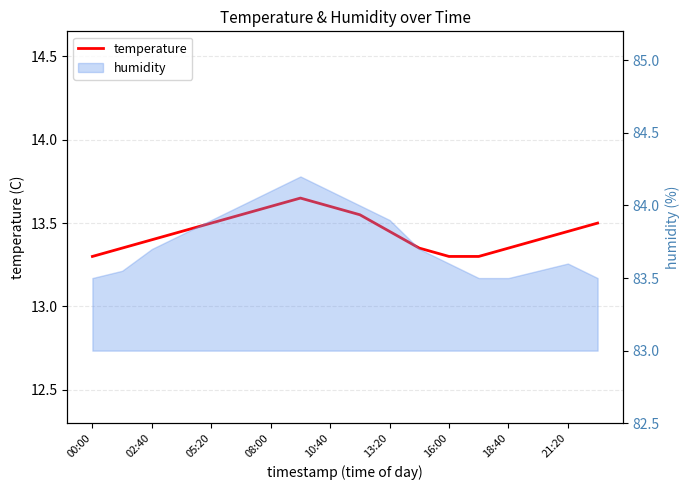

Which has a higher value, 18:40 or 14?

18:40